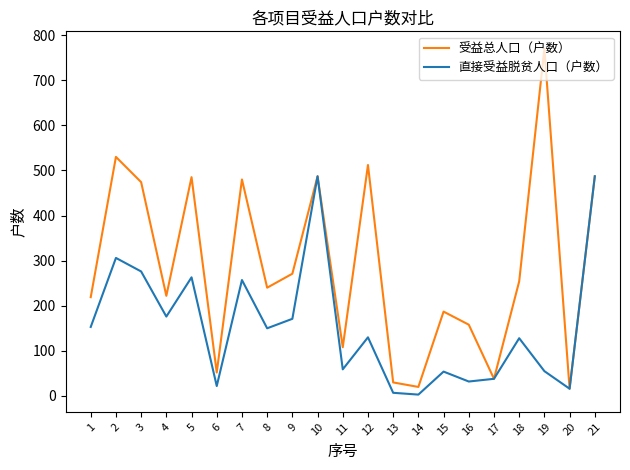

What is the highest value of the 受益总人口（户数） series?

770